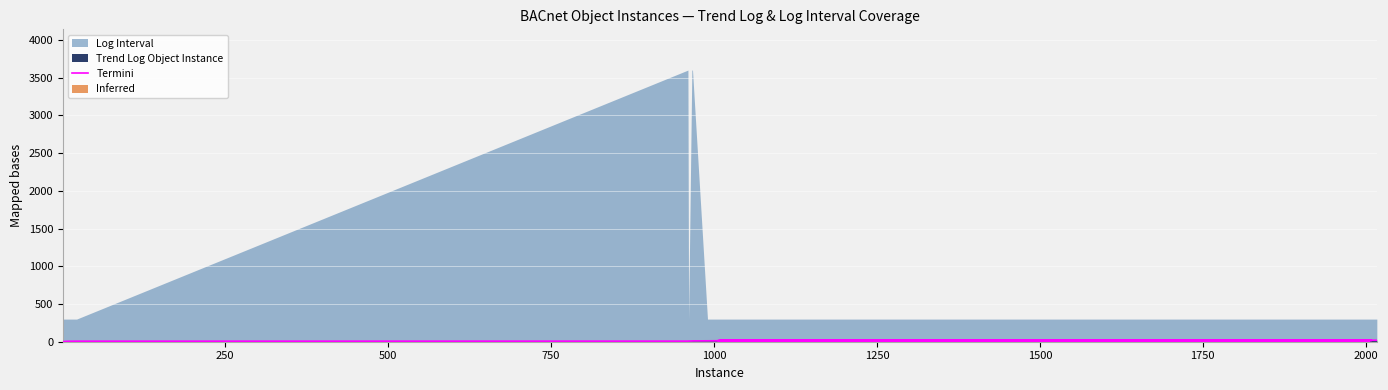

True or false: the data shows 9 at 2000.

True